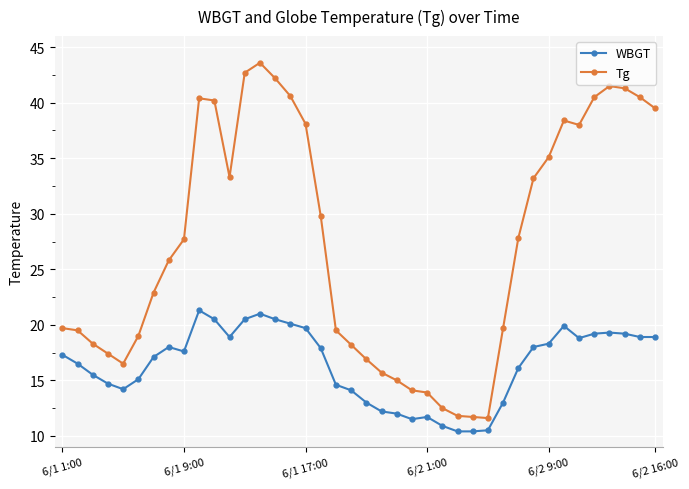

What is the value of the Tg point at the 32nd from the left?

33.2